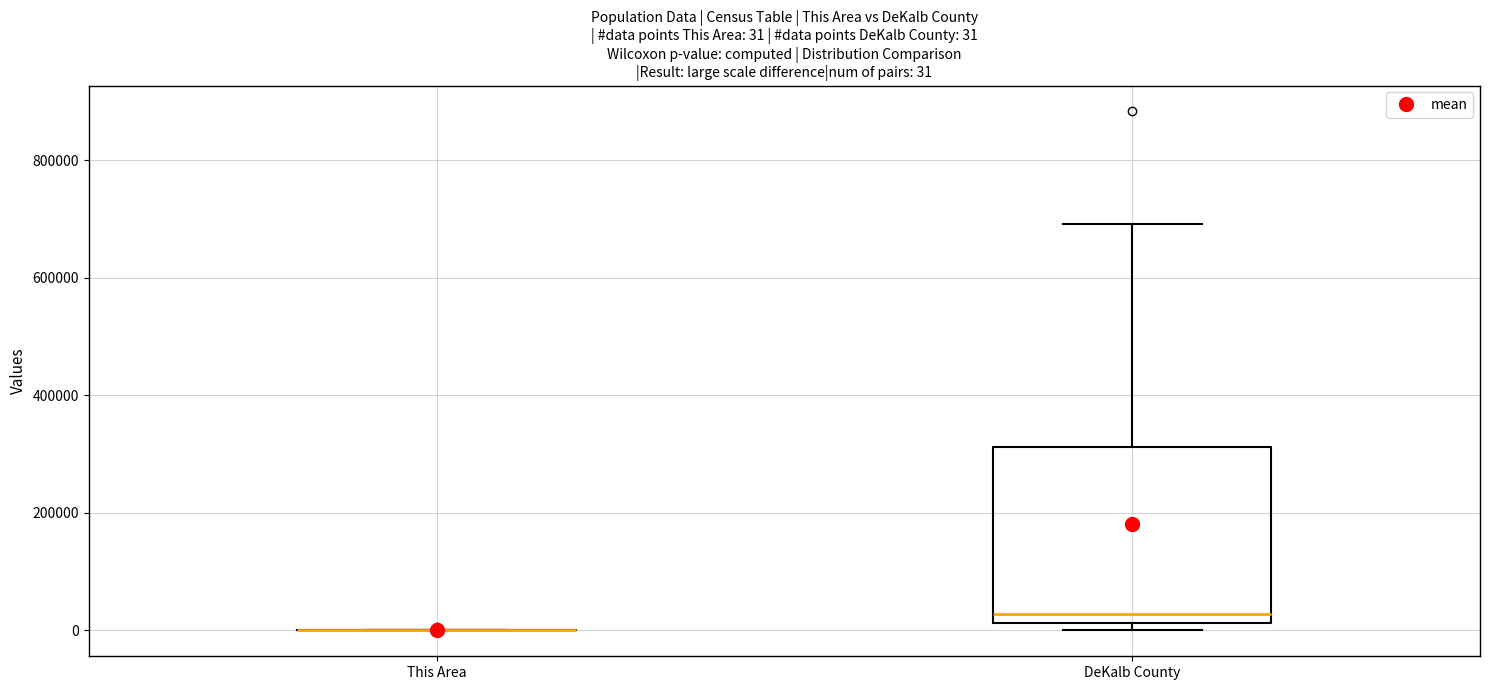

Which box is the tallest, from its lower edge to its upper edge?

DeKalb County